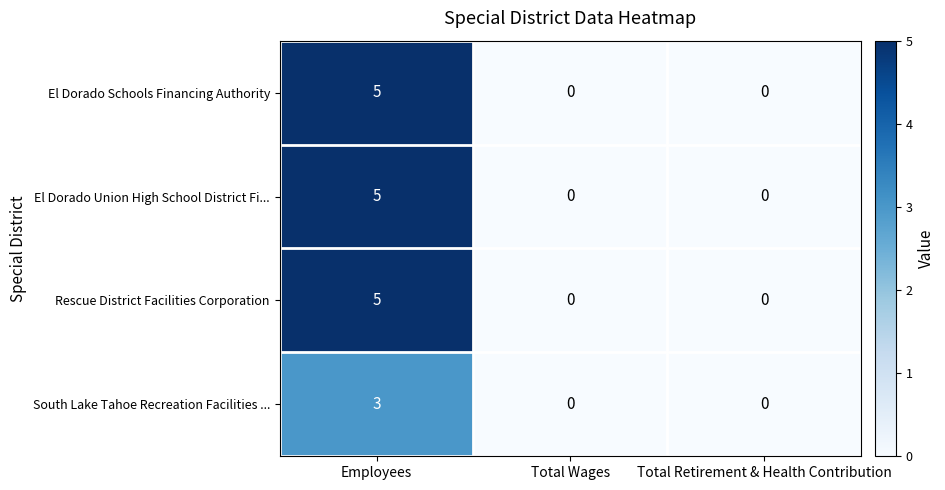

How many El Dorado Union High School District Fi... values are between 0 and 5?

3